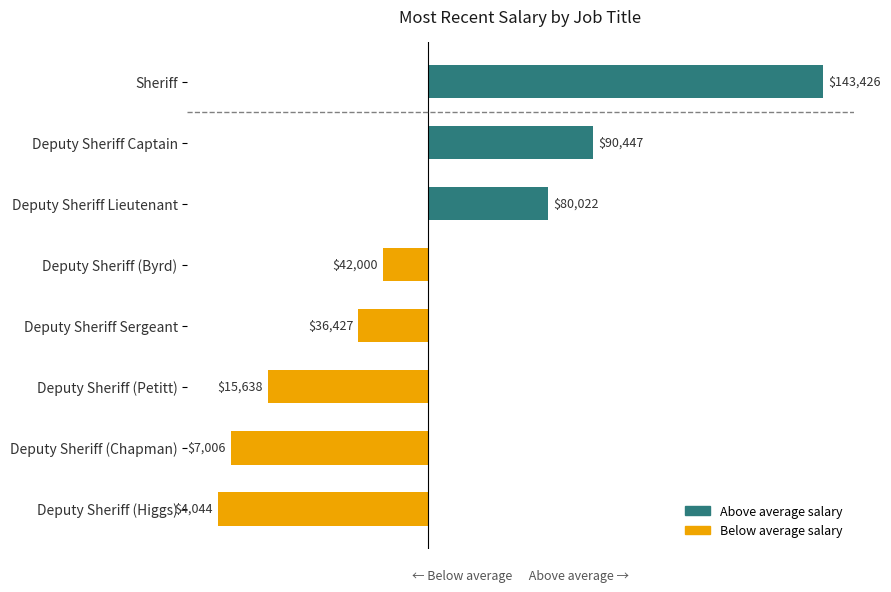

What is the smallest value displayed?

-48332.2